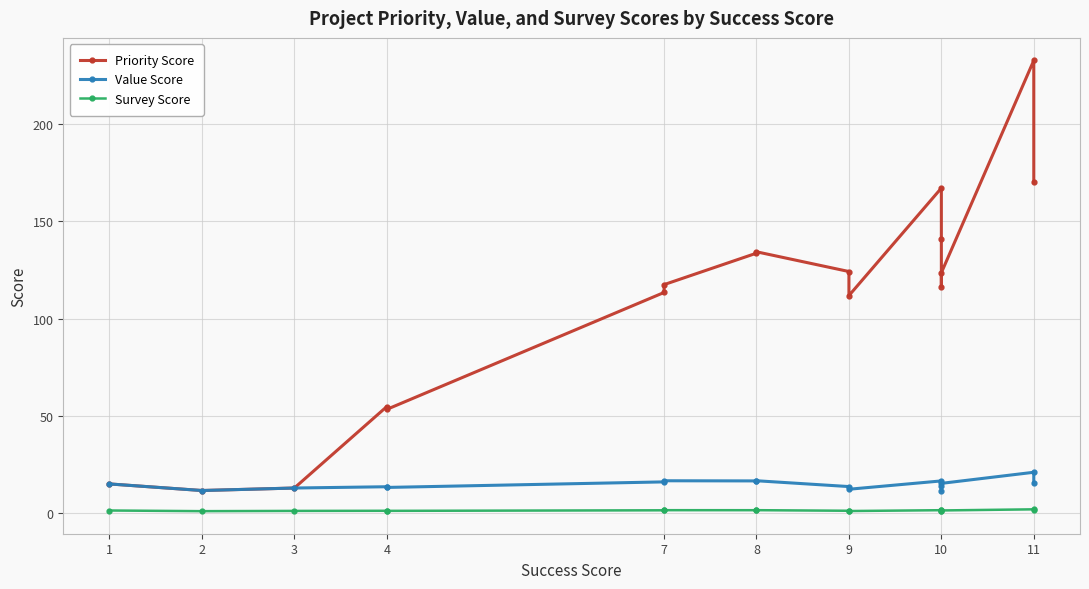

What is the difference between the maximum and second lowest values in the Priority Score series?

219.6